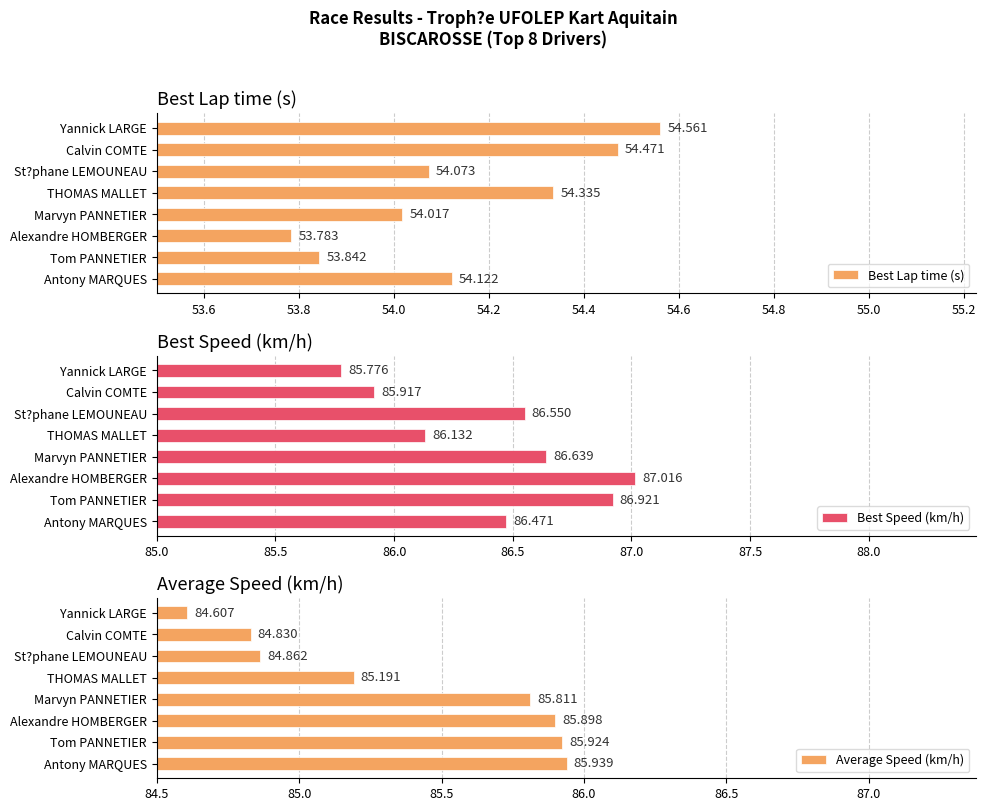

Where is Best Speed (km/h) nearest to the value 86?

Calvin COMTE